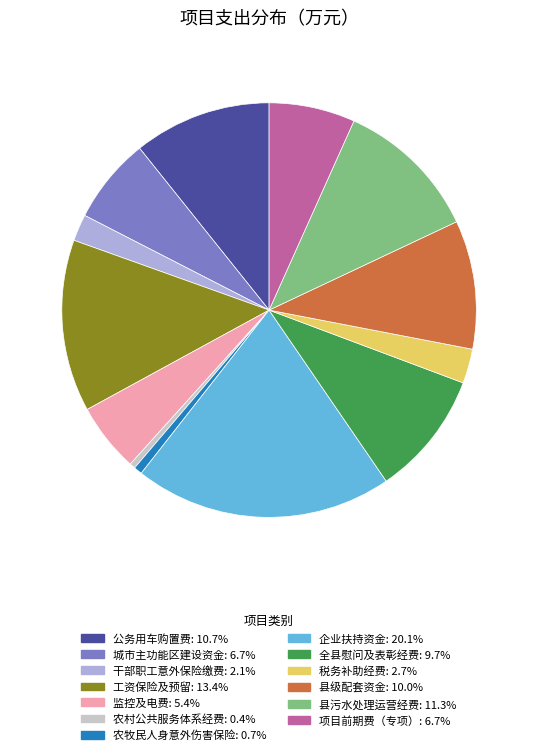

Which category has the biggest portion of the pie?

企业扶持资金